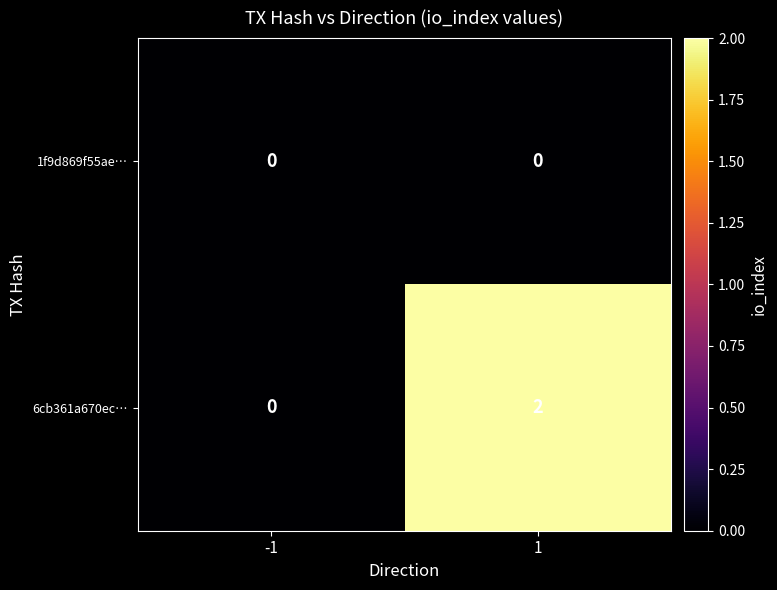

What is the difference between the highest and lowest values at 1?

2